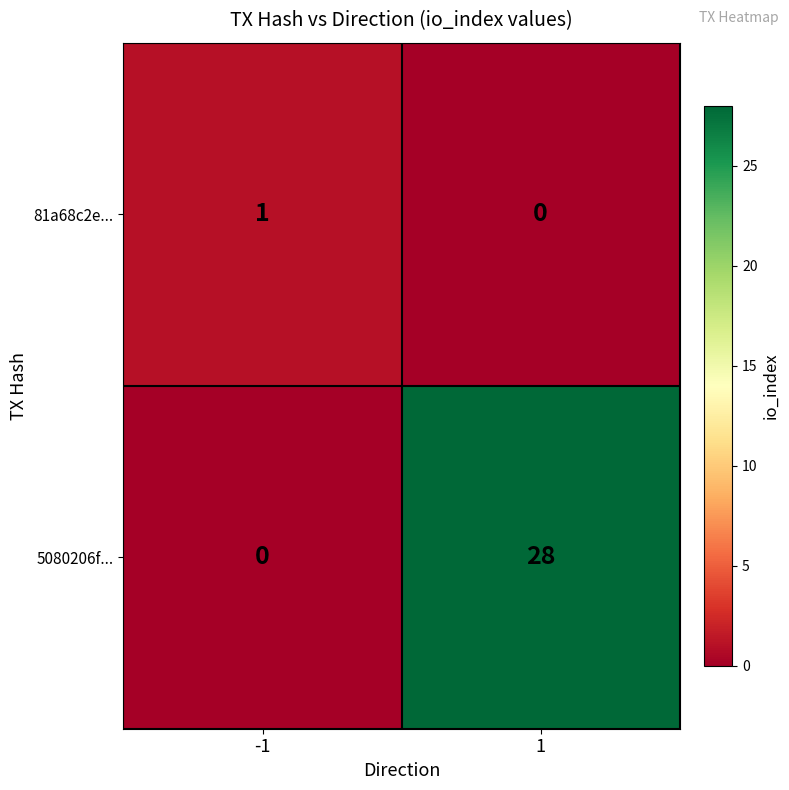

Which series has the largest range (max minus min)?

5080206f...